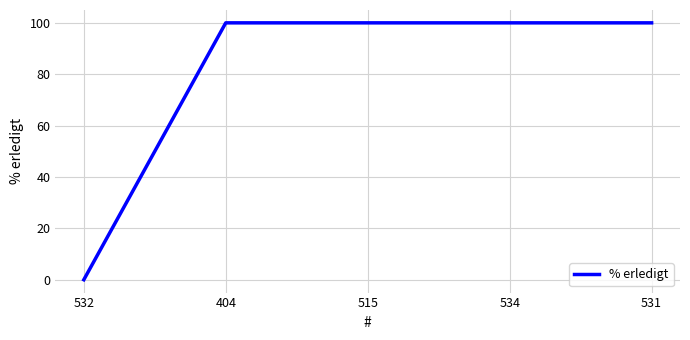

What position from the left is 515?

3